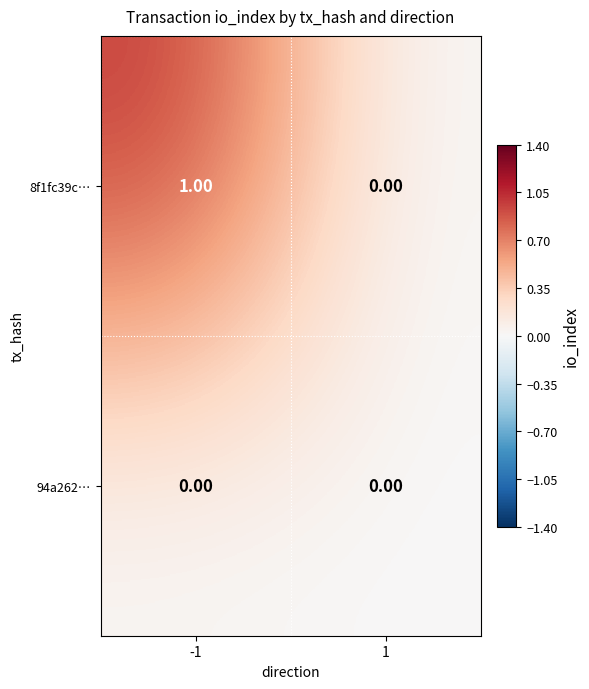

Which series has the largest range (max minus min)?

8f1fc39c…